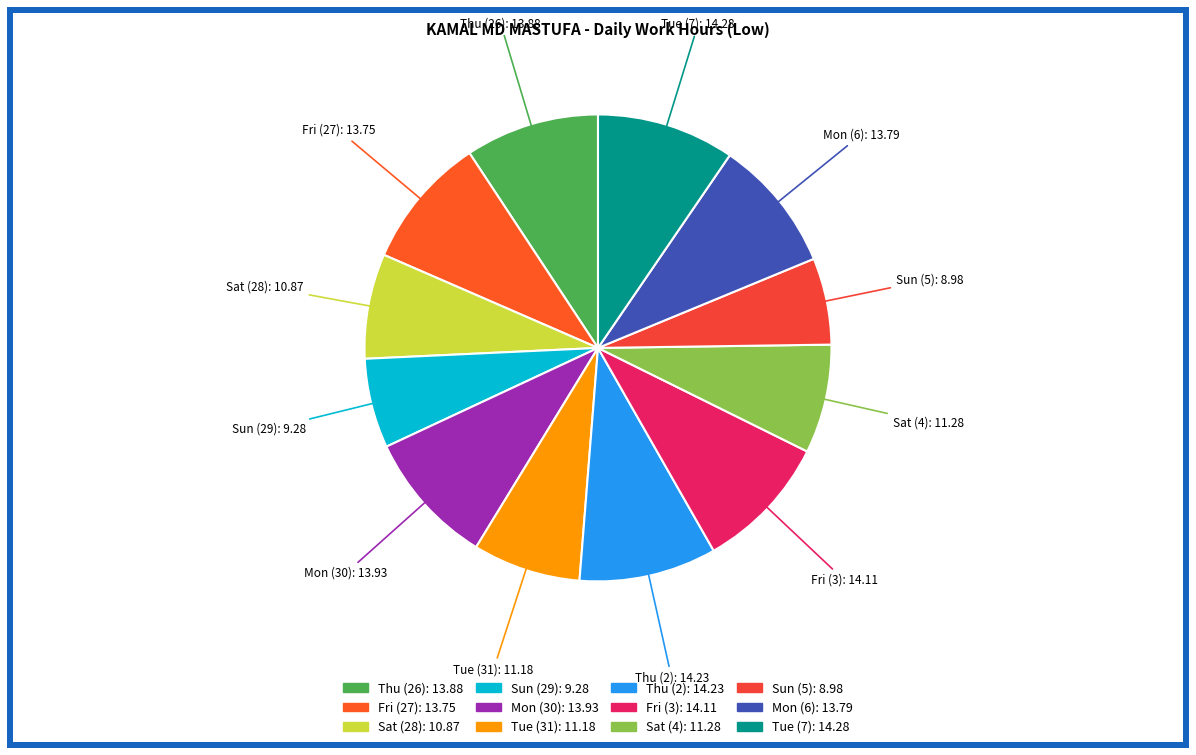

How many segments does this pie chart have?

12